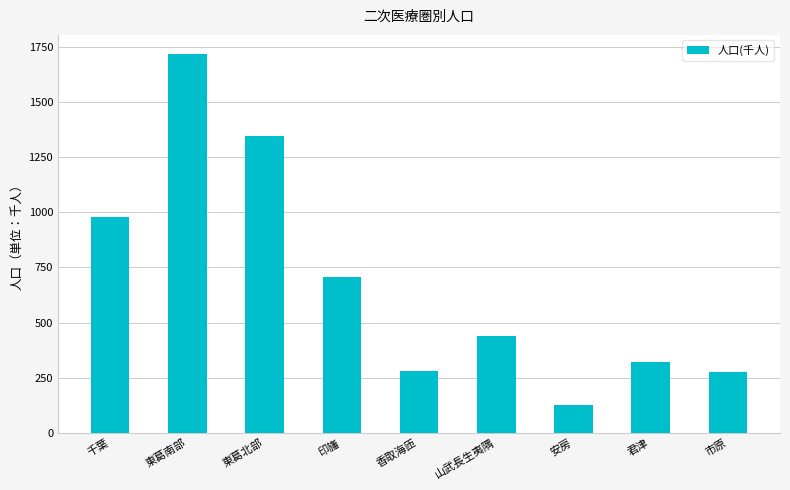

Are the bars grouped side by side (vs. stacked)?

No